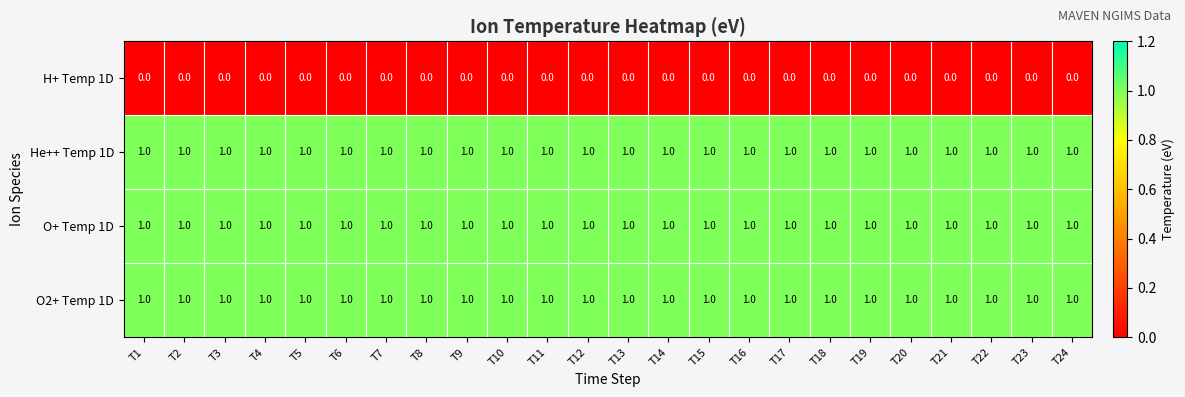

What is the sum of all He++ Temp 1D values?

24